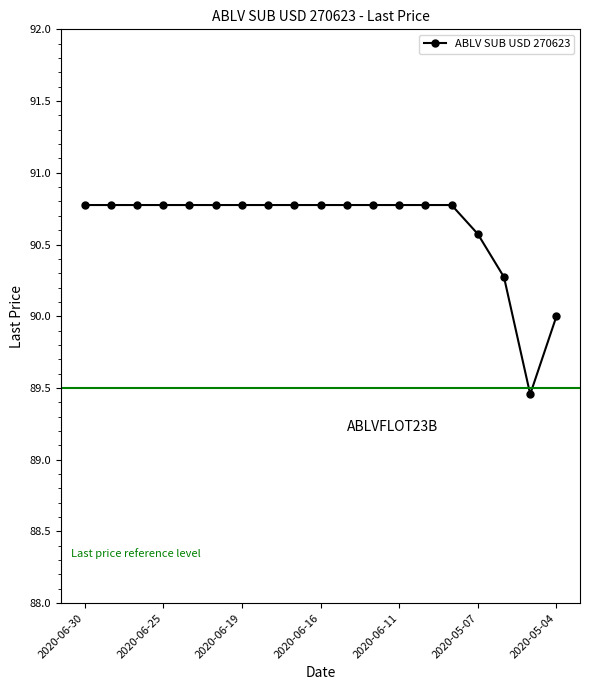

What is the greatest value displayed?

90.8